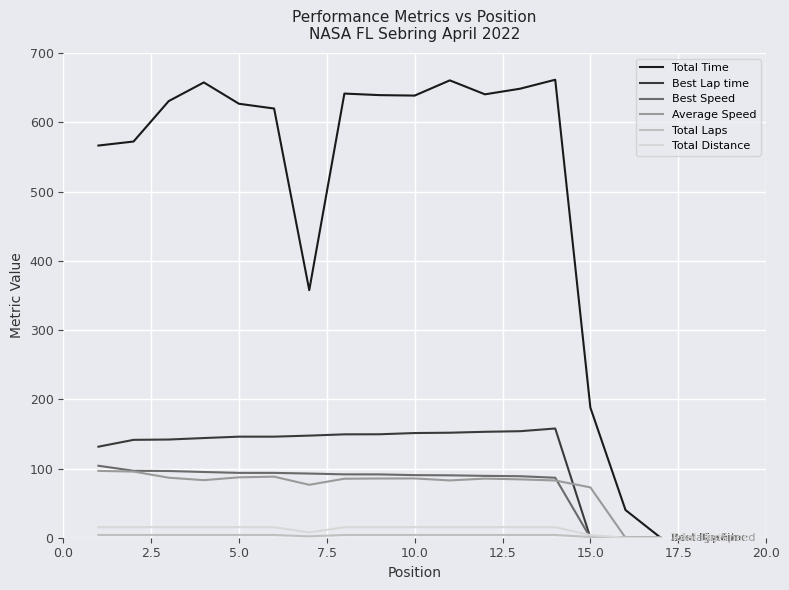

How many values in the Best Speed series exceed 91?

9